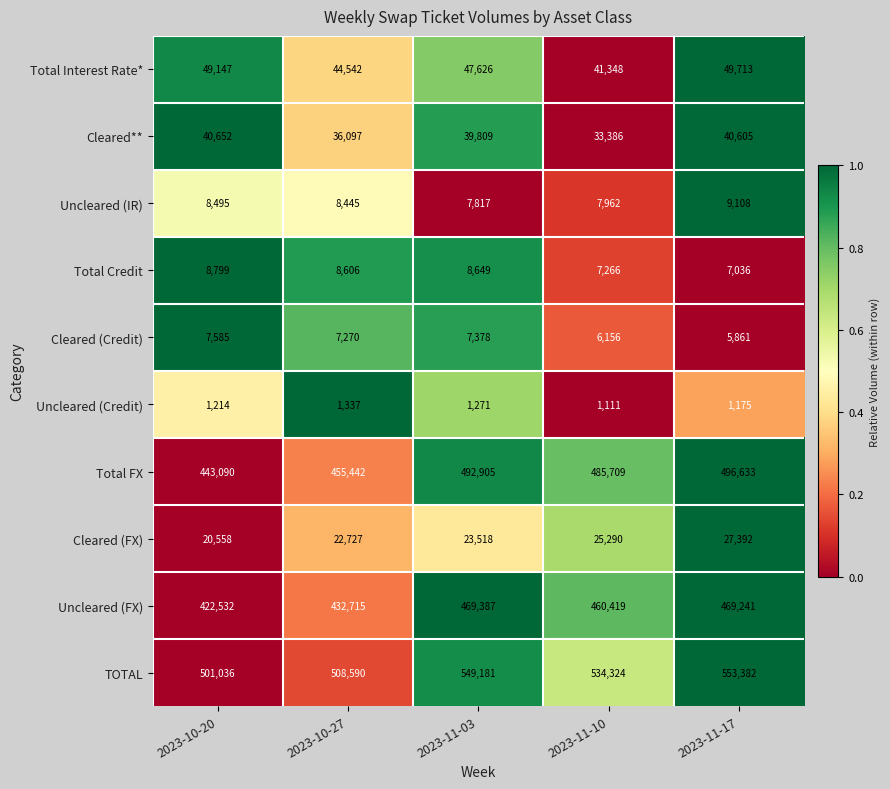

Rank the series at 2023-11-03 from highest to lowest value.

TOTAL, Total FX, Uncleared (FX), Total Interest Rate*, Cleared**, Cleared (FX), Total Credit, Uncleared (IR), Cleared (Credit), Uncleared (Credit)